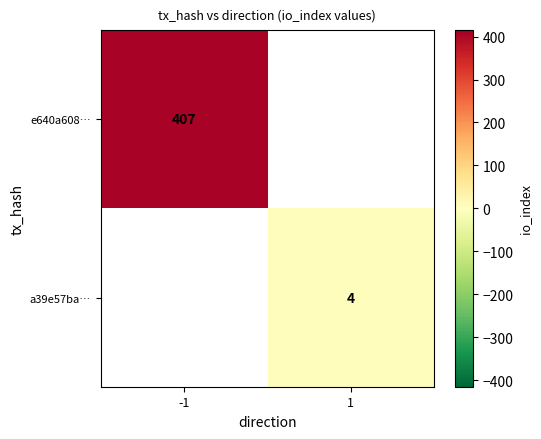

The a39e57ba… series shows 6 at 1. True or false?

False